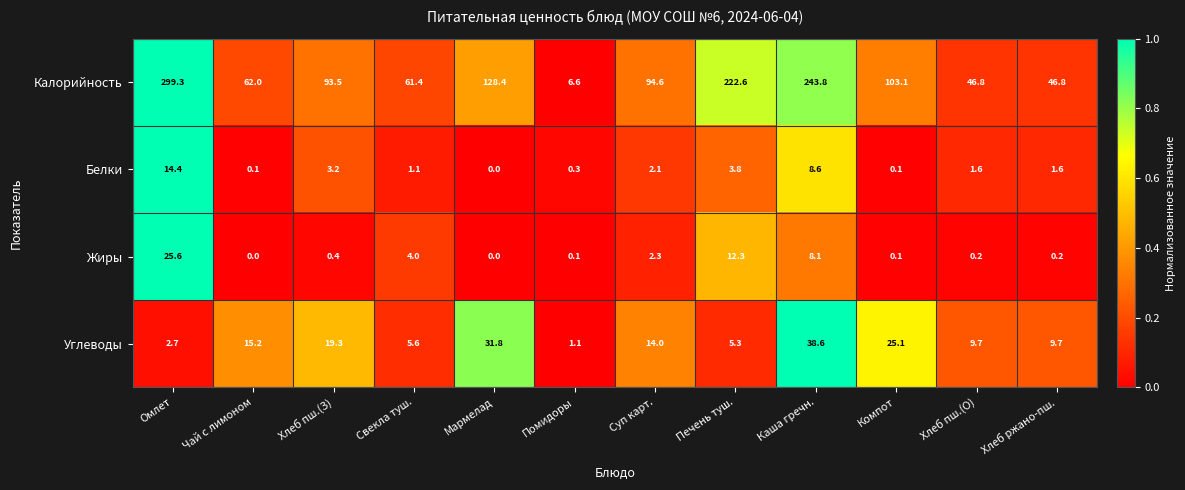

Read the Углеводы value at Мармелад.

31.8